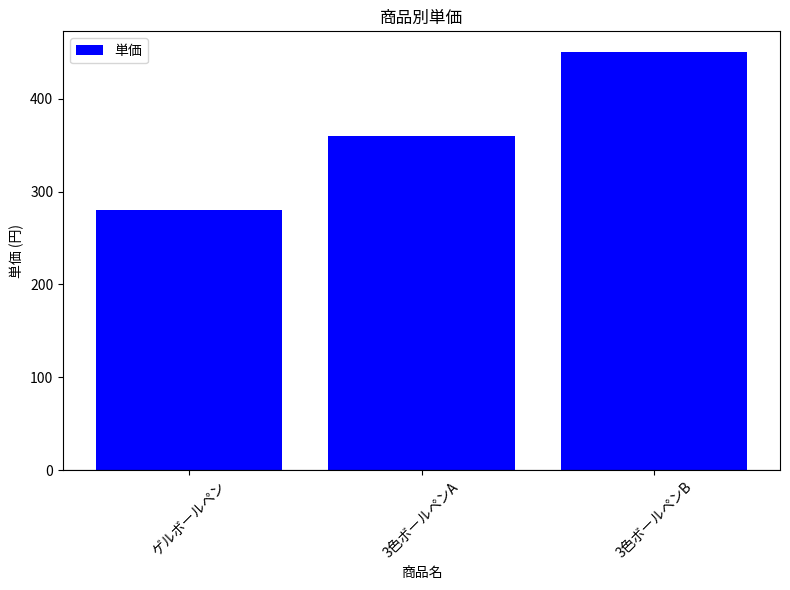

Rank the categories by value from lowest to highest.

ゲルボールペン, 3色ボールペンA, 3色ボールペンB